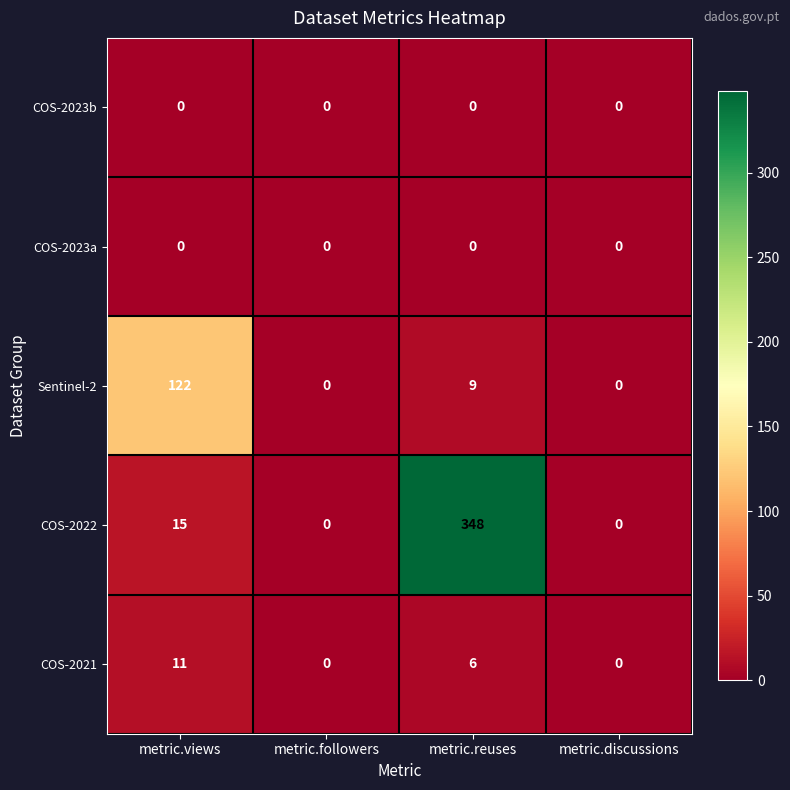

Reading left to right, what are all the values shown in this chart?

COS-2023b: 0	0	0	0
COS-2023a: 0	0	0	0
Sentinel-2: 122	0	9	0
COS-2022: 15	0	348	0
COS-2021: 11	0	6	0